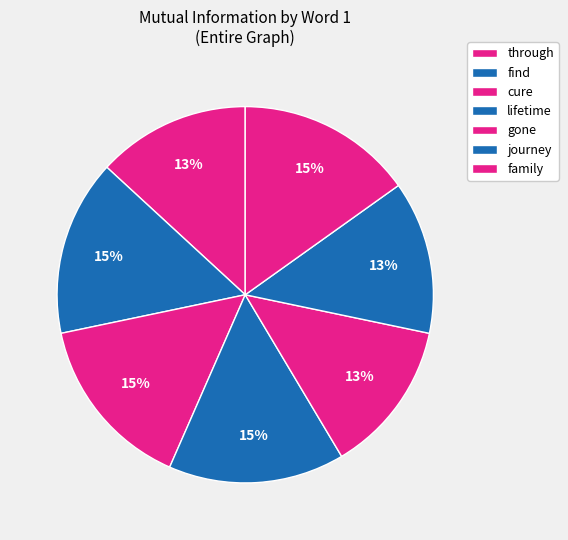

How many segments does this pie chart have?

7